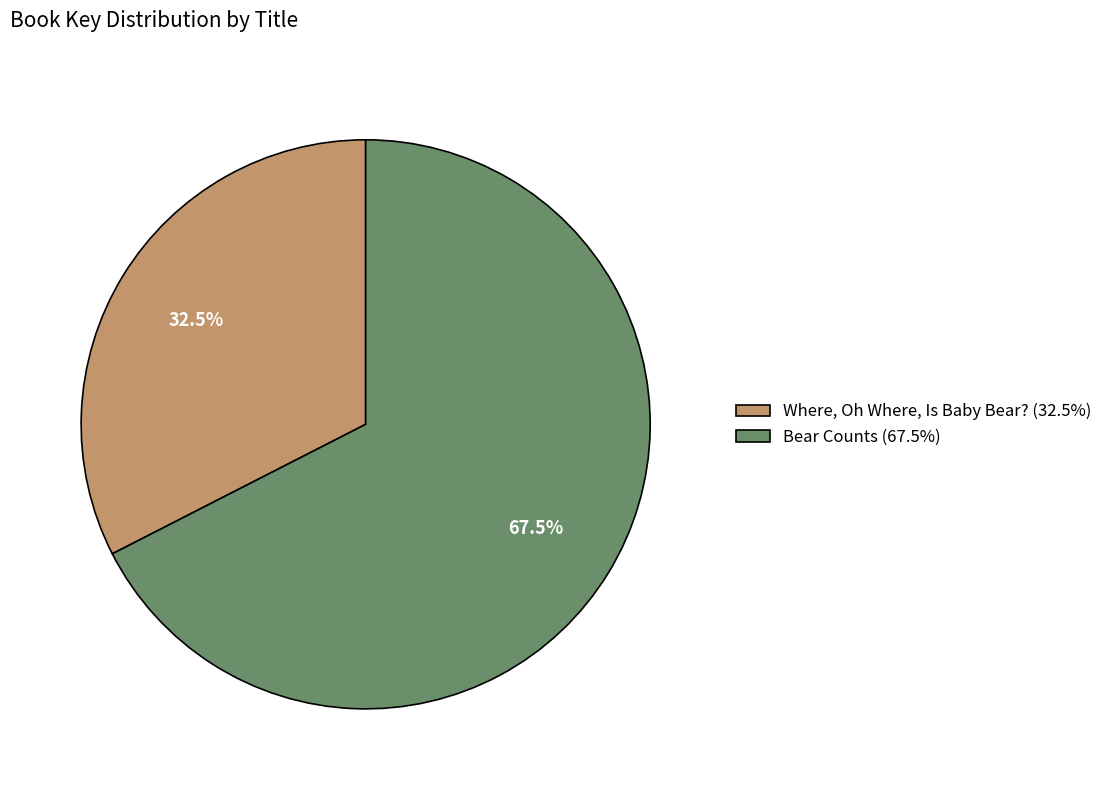

What percentage do Where, Oh Where, Is Baby Bear? and Bear Counts together represent?

100.0%